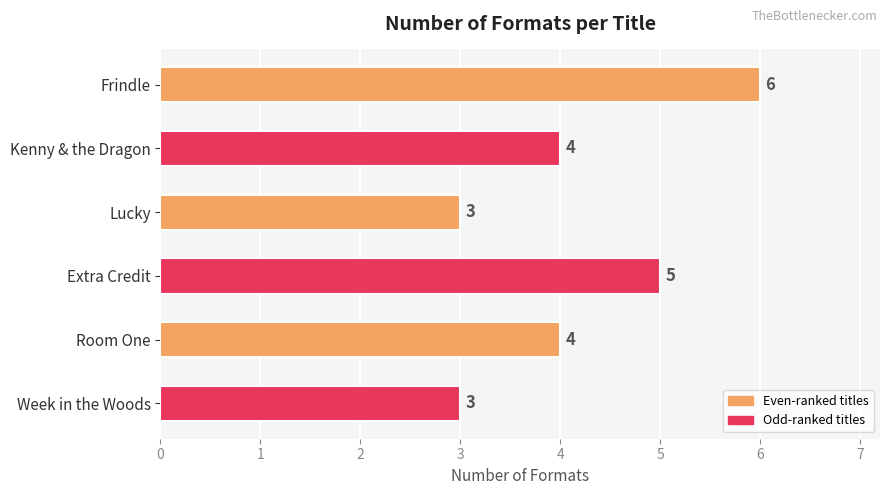

What position from the bottom is Kenny & the Dragon?

5